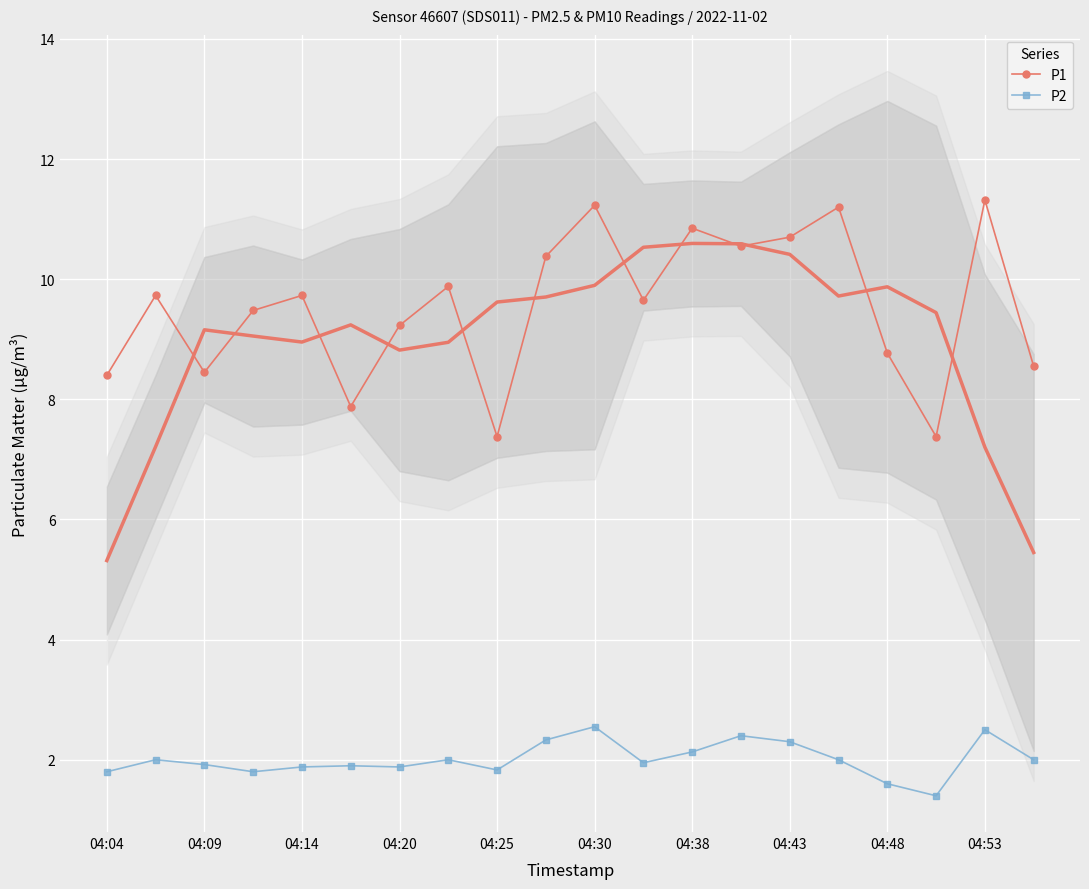

The value of P1 at 04:48 is 8.8. True or false?

True